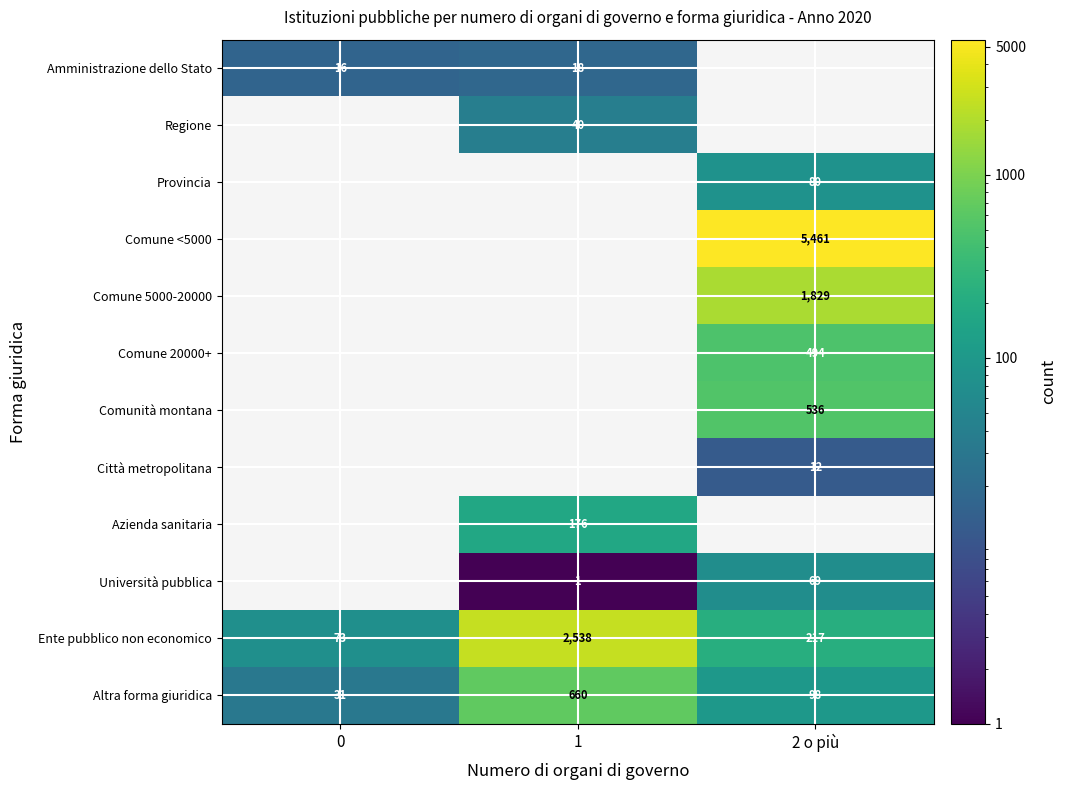

True or false: Comune 5000-20000 has a value of 1829 at 2 o più.

True